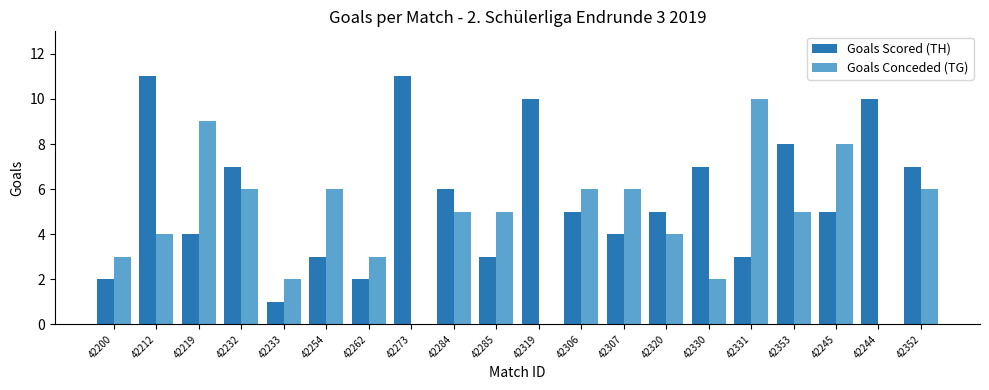

How many data points does each series have?

20